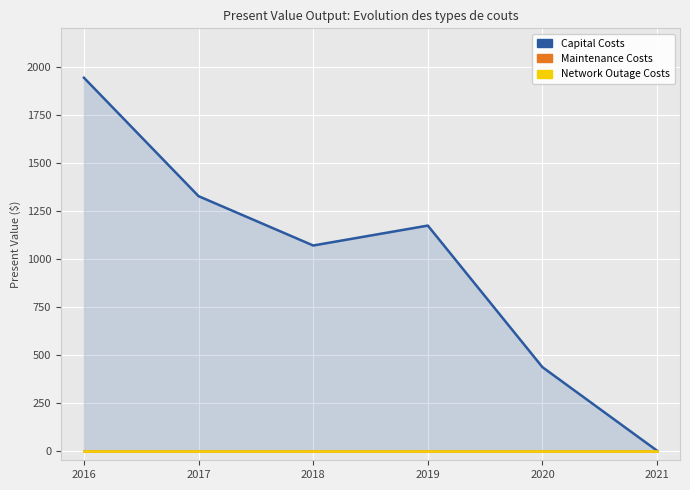

How many data points in Capital Costs are less than 1172?

3